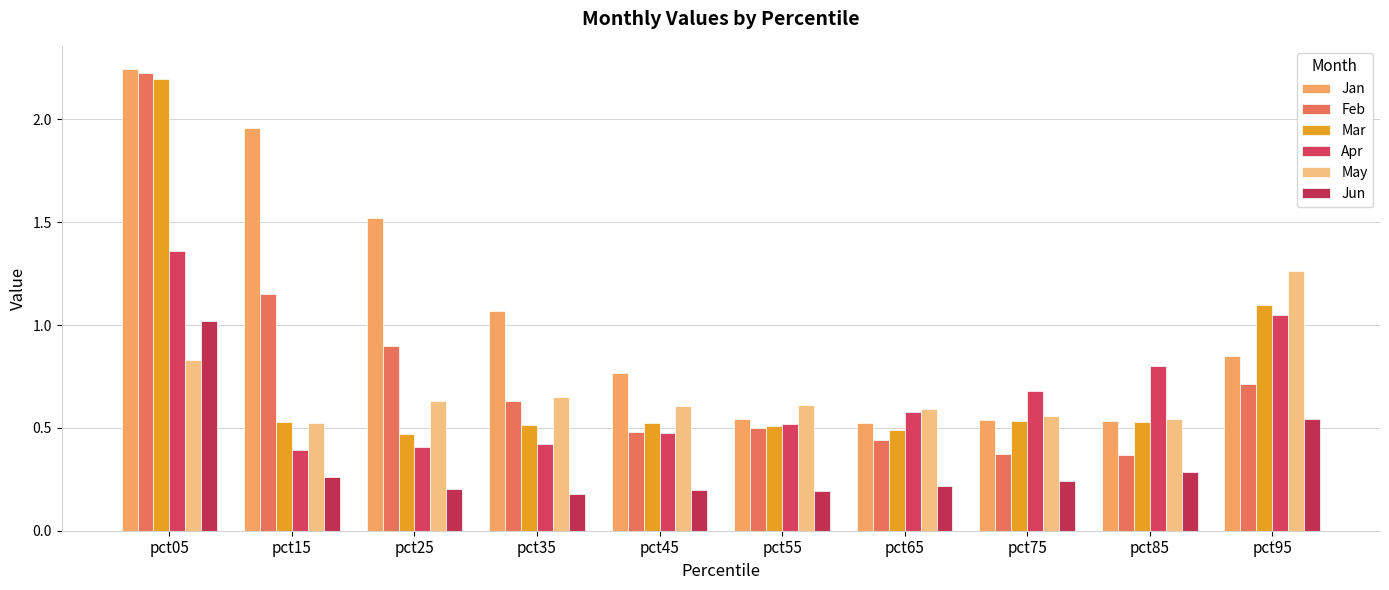

What is the value of the May bar at the 8th from the left?

0.6